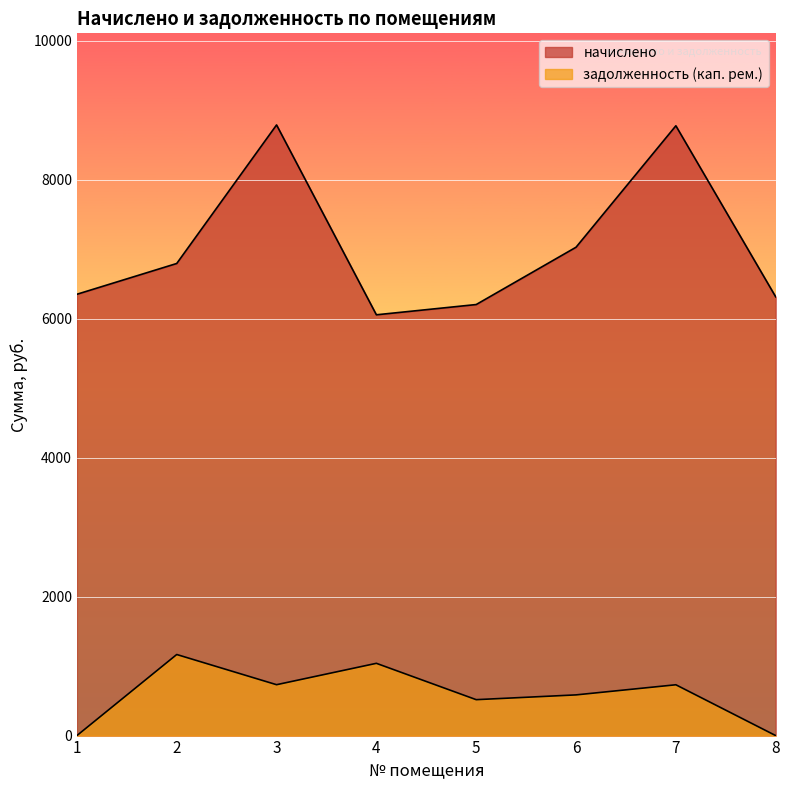

The задолженность (кап. рем.) series shows 323.1 at 7. True or false?

False